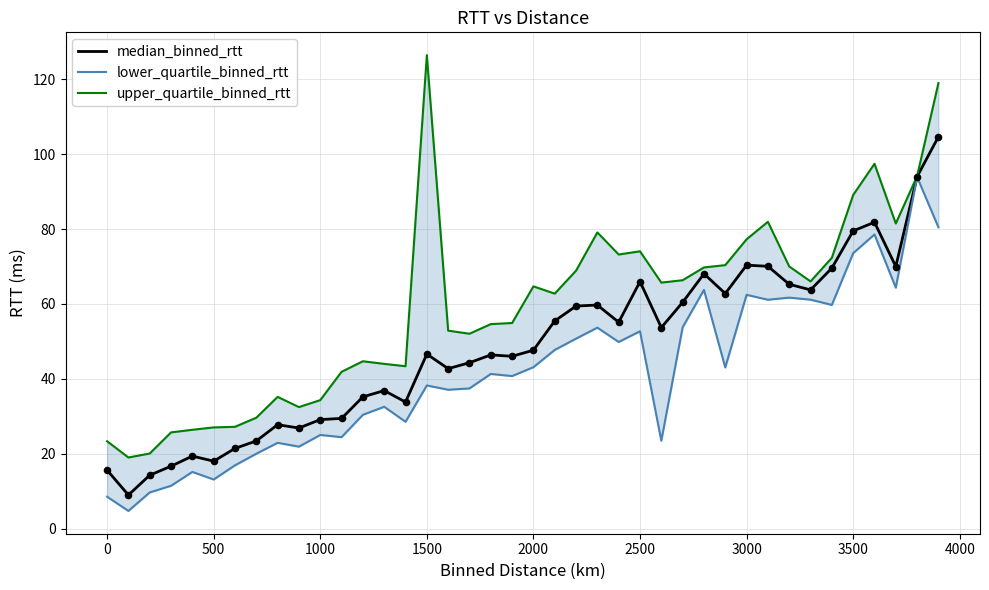

Which series reaches the minimum Y coordinate?

lower_quartile_binned_rtt